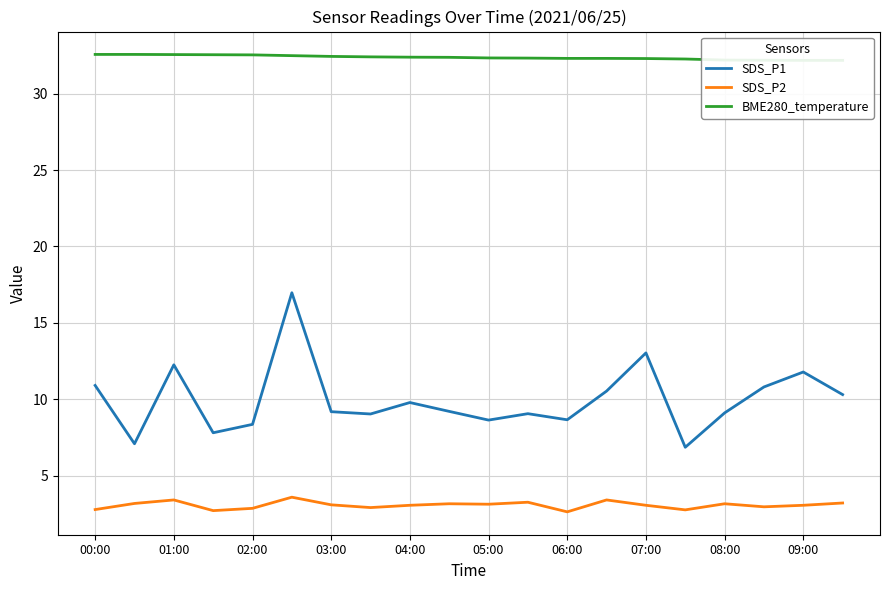

True or false: BME280_temperature and SDS_P2 cross at least once.

False